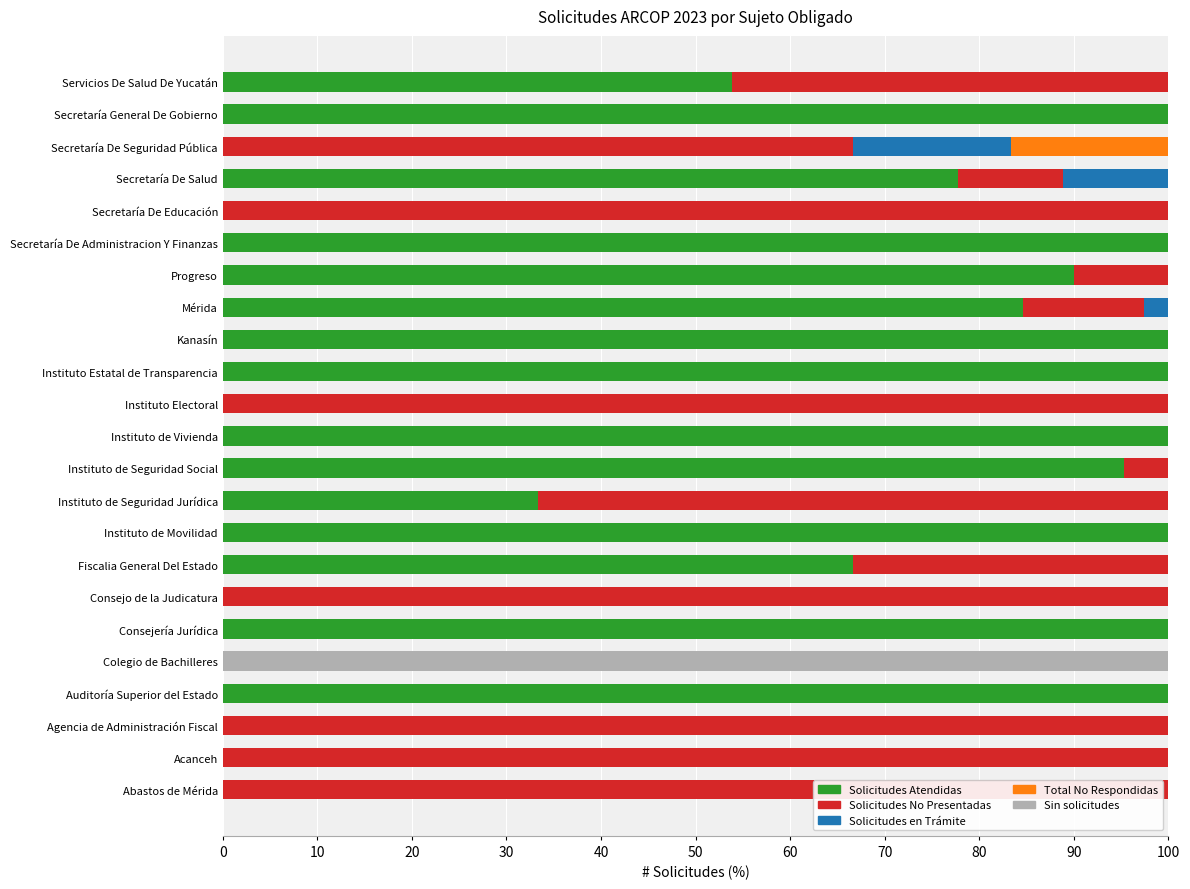

What is the maximum value for Solicitudes Atendidas?

100.0